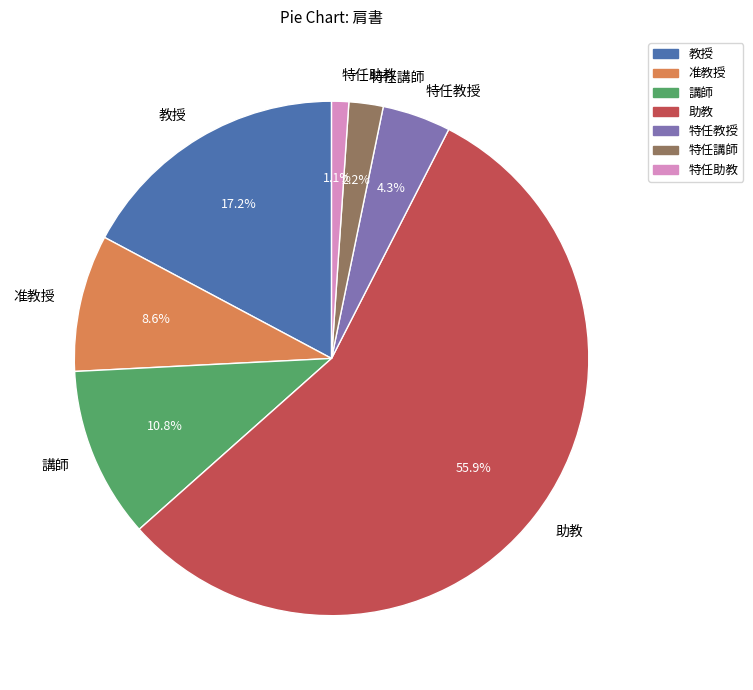

To the nearest percent, what percentage of the pie is 特任講師?

2%